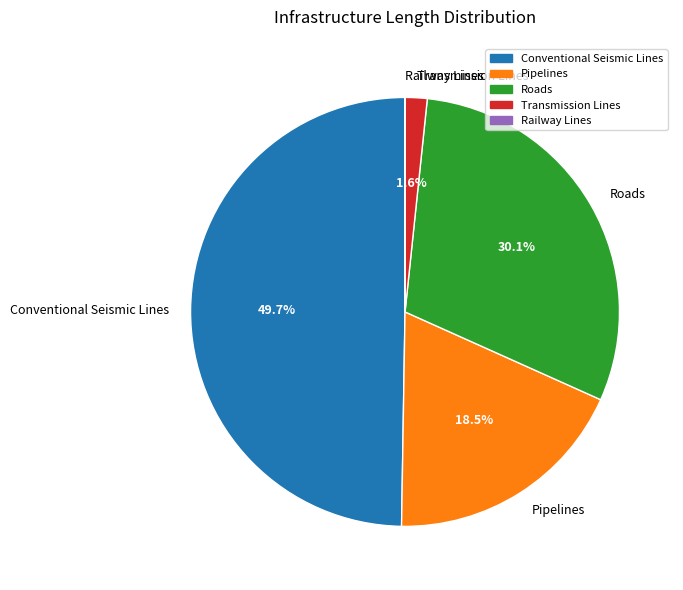

To the nearest percent, what percentage of the pie is Roads?

30%